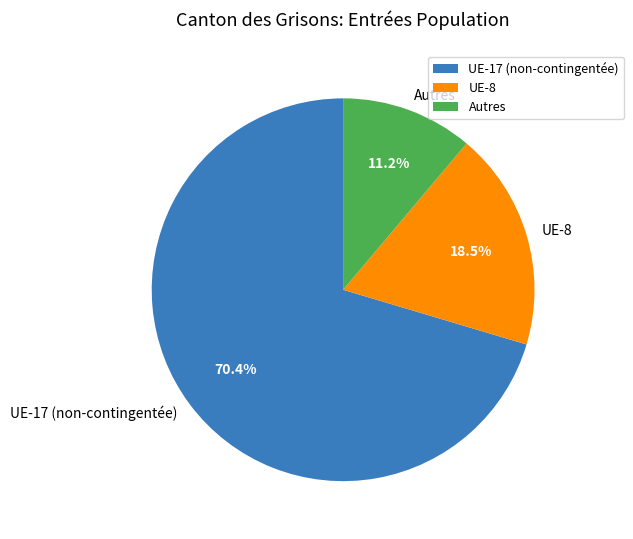

Do UE-17 (non-contingentée) and UE-8 together represent more than half of the pie?

Yes